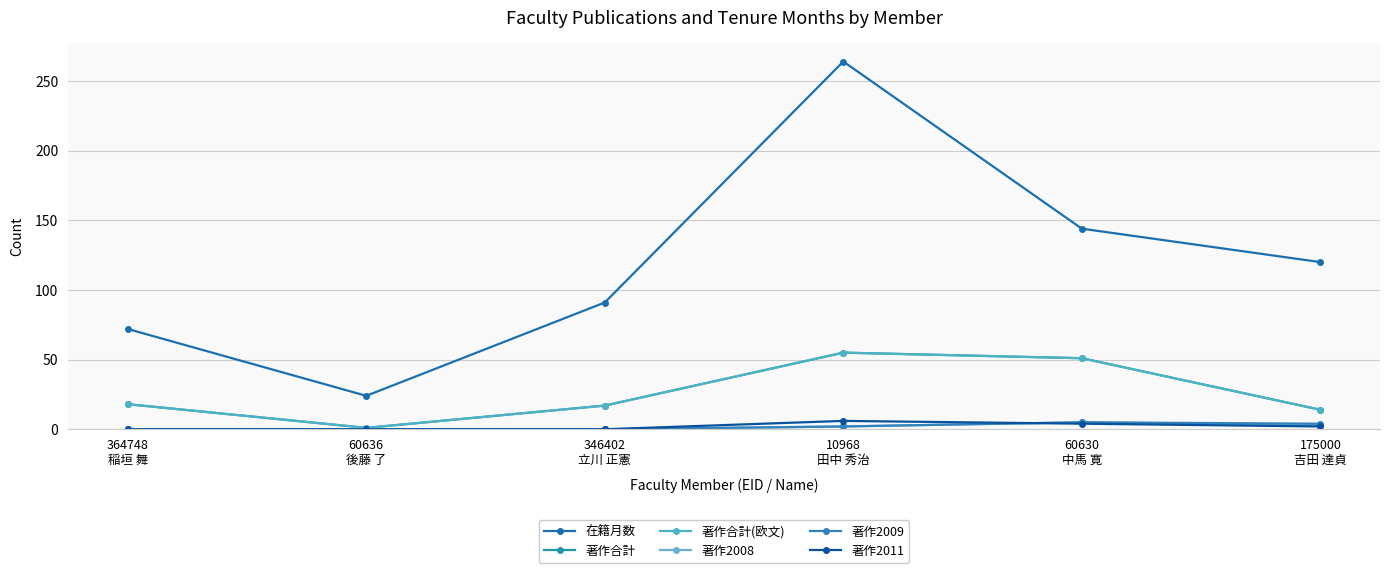

The 著作2008 series shows -3 at 364748
稲垣 舞. True or false?

False